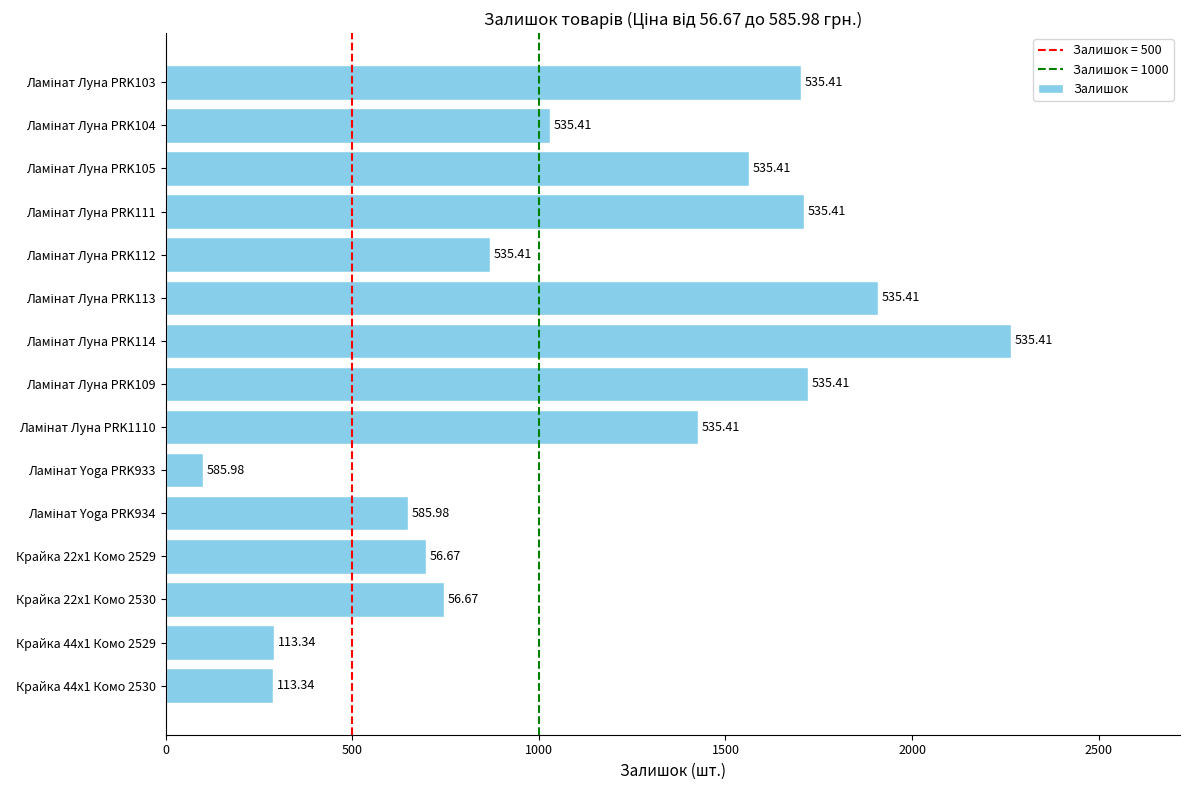

What is the smallest value displayed?

100